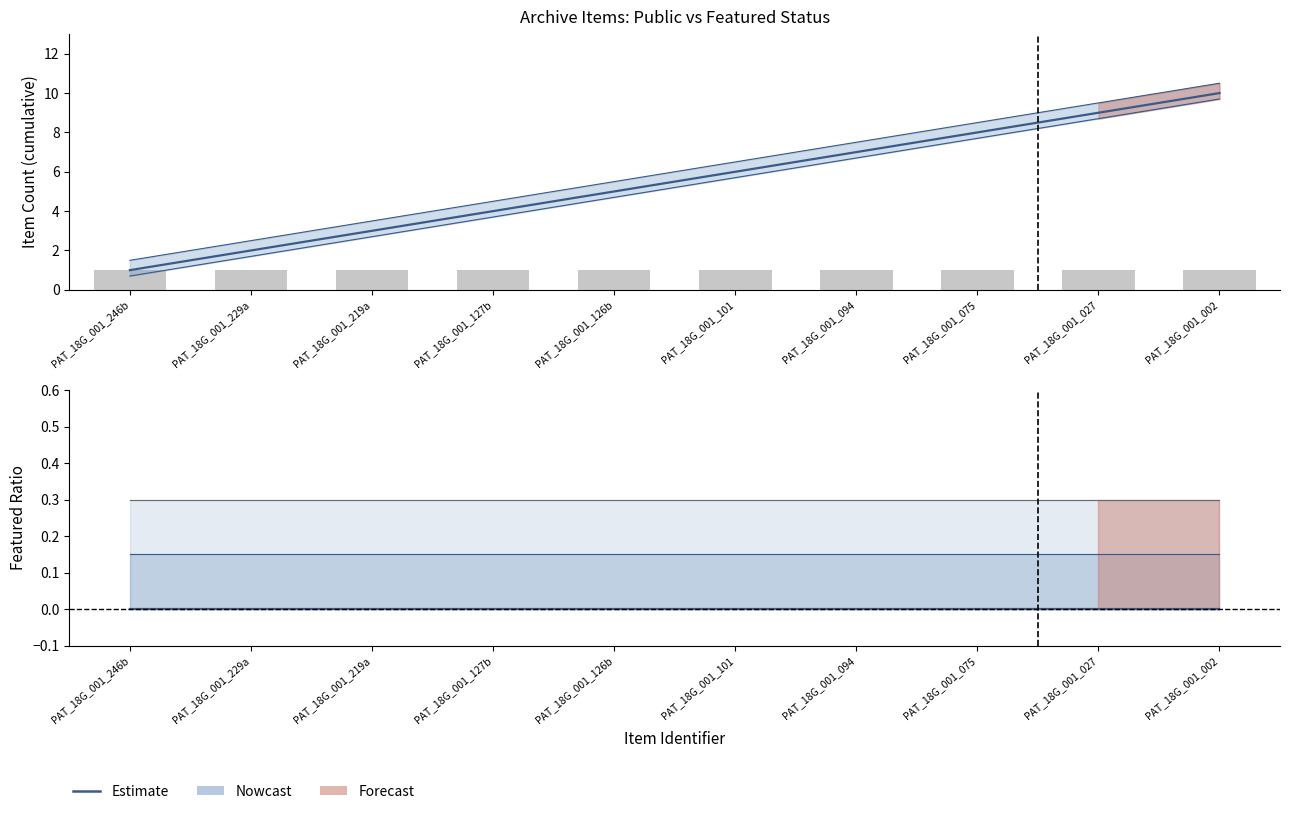

True or false: Gravure sur cuivre has a value of 1 at PAT_18G_001_002.

True